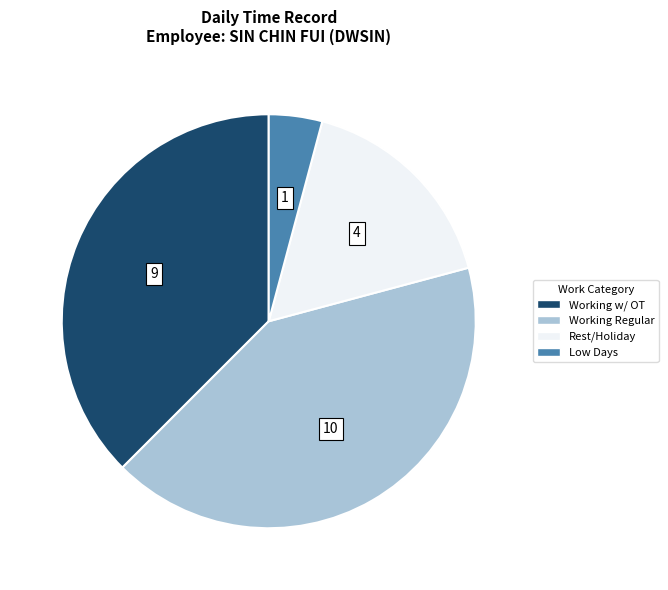

How many segments does this pie chart have?

4